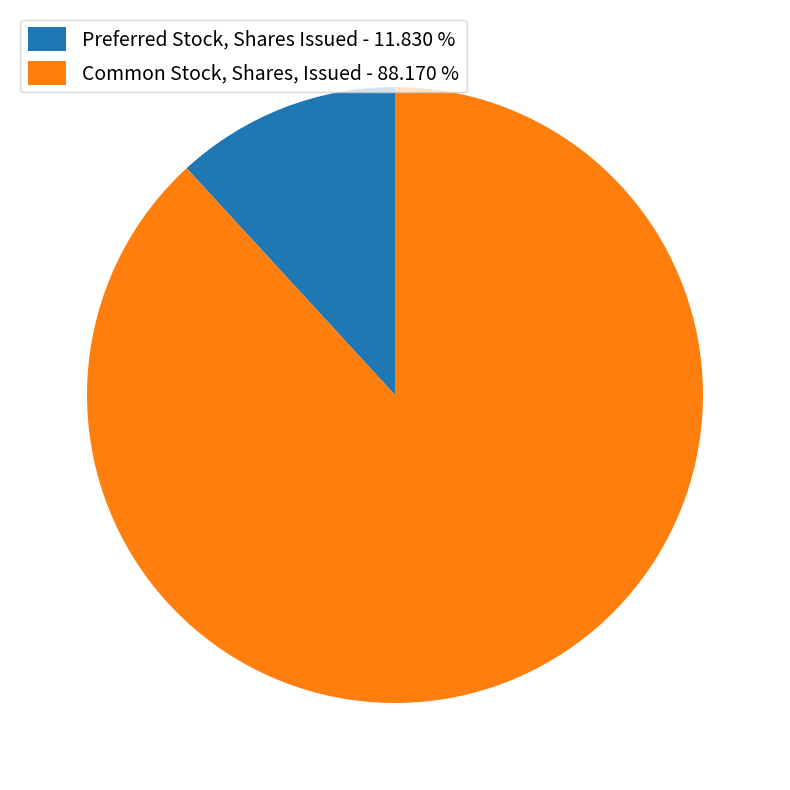

How many slices are in this pie chart?

2